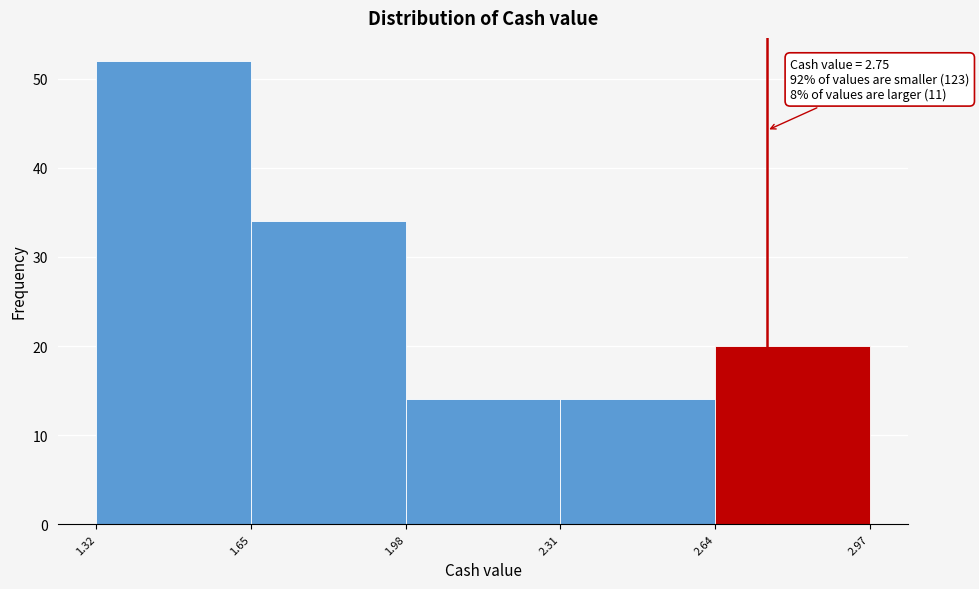

Over which range of the x-axis is the bar tallest?

1.32 to 1.65